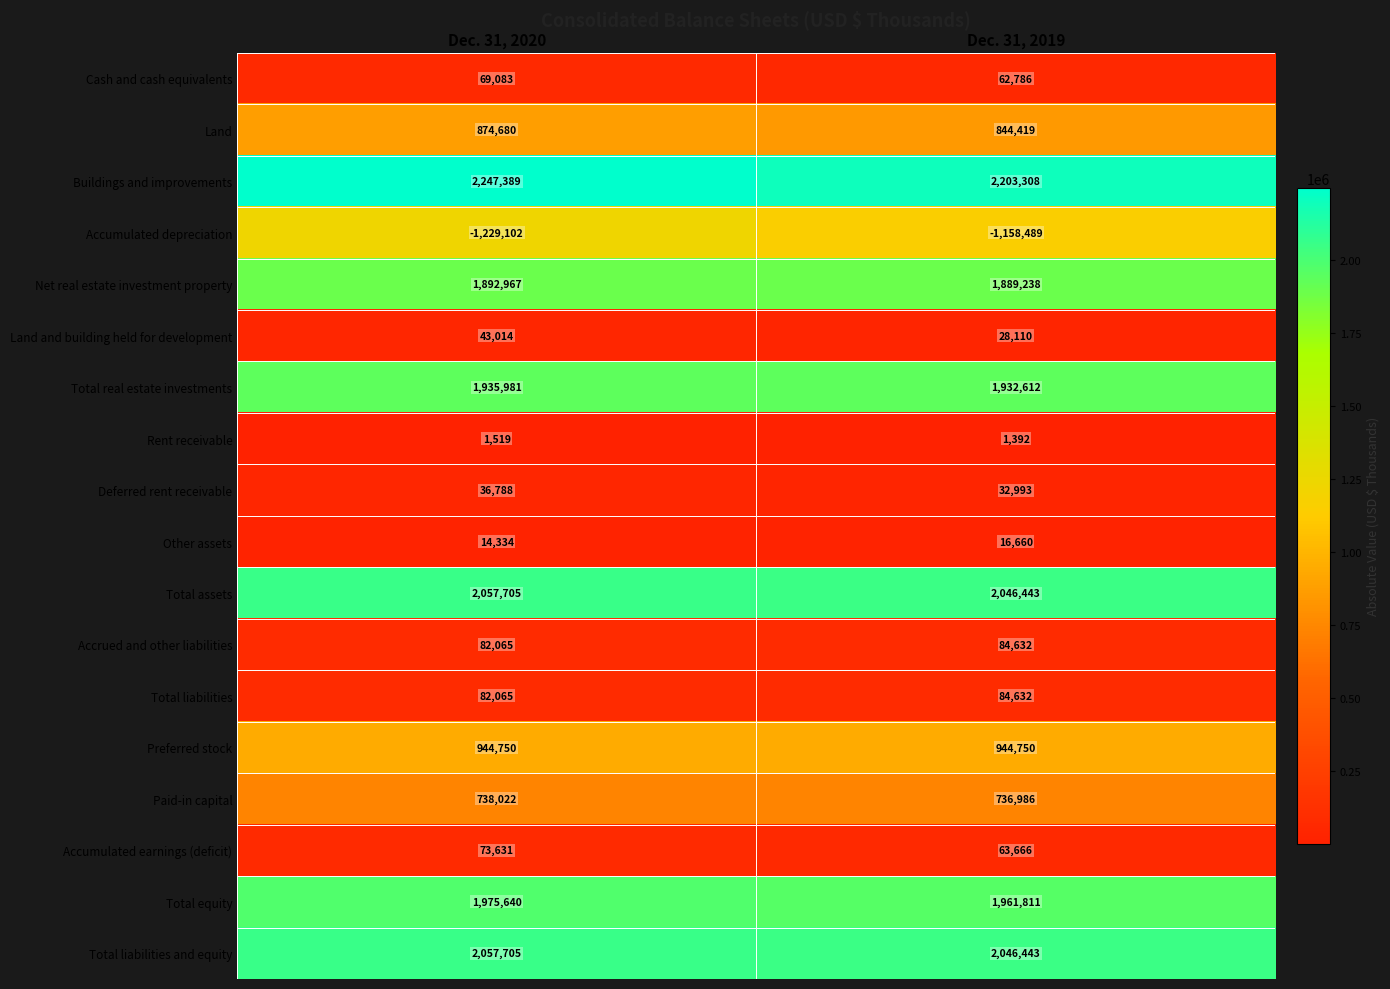

How many distinct data groups are displayed?

18